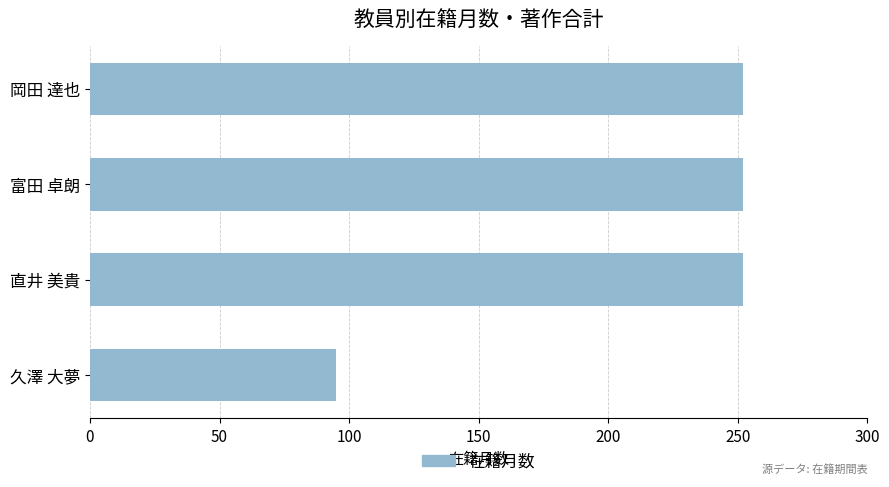

What value does the data have at 富田 卓朗, to the nearest 5?

250